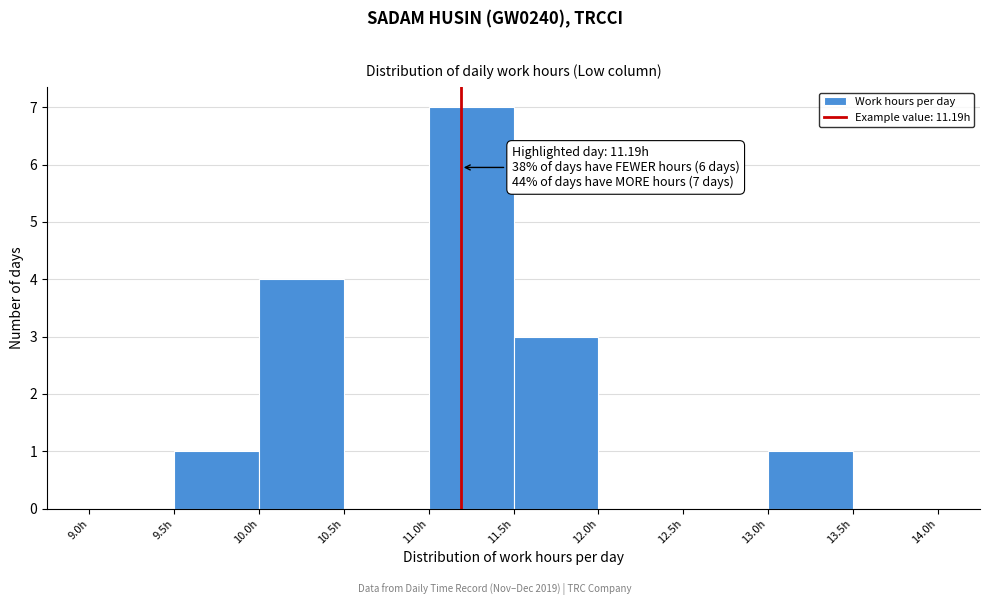

Over which range of the x-axis is the bar tallest?

11.0 to 11.5